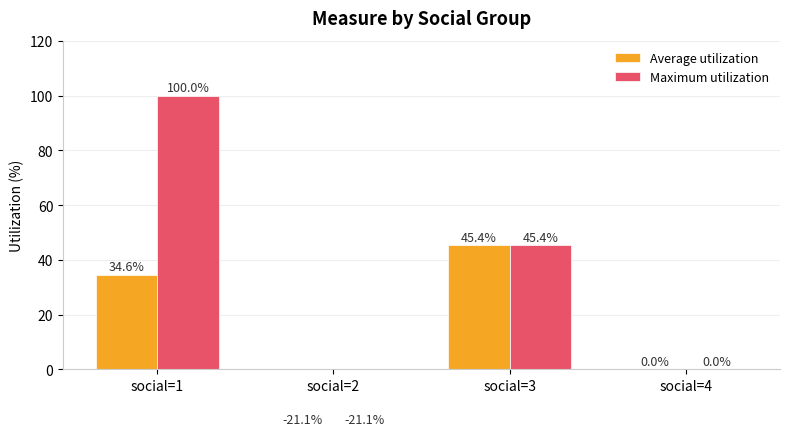

Rank the series at social=4 from lowest to highest value.

Average utilization, Maximum utilization